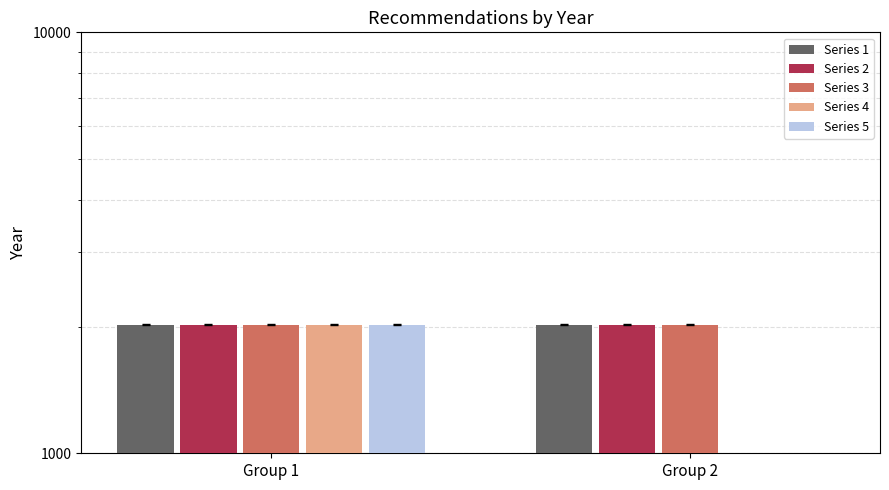

The Series 2 series shows 3617 at Group 2. True or false?

False